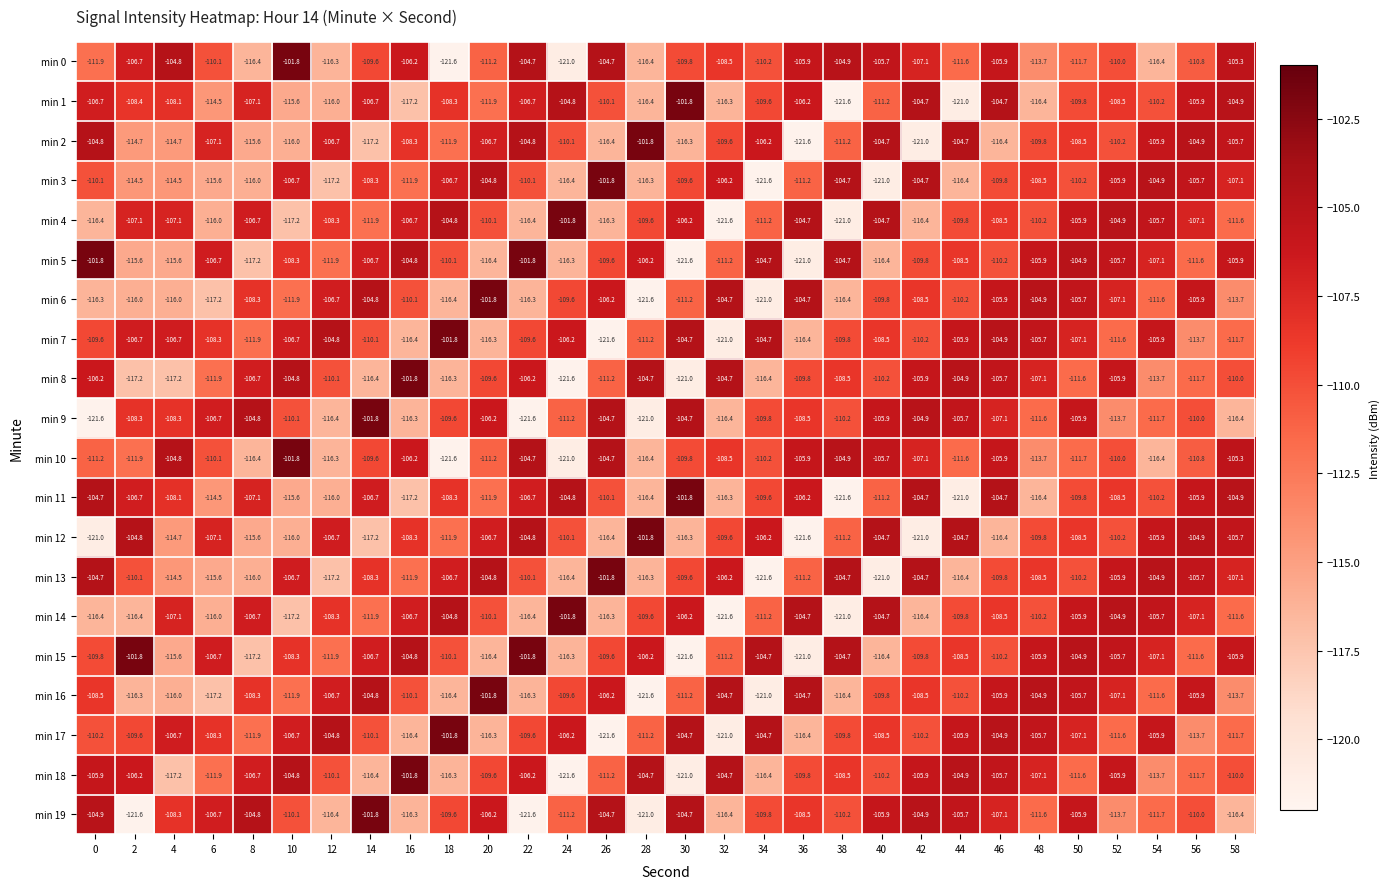

What is the sum of all min 17 values?

-3293.2